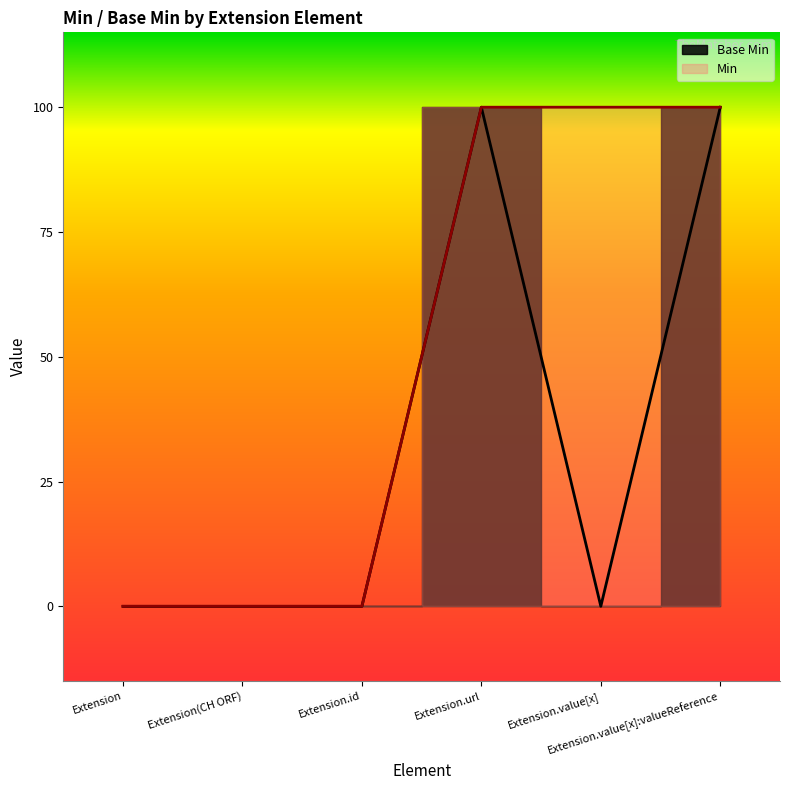

At which category does the data reach its first local valley?

Extension.value[x]